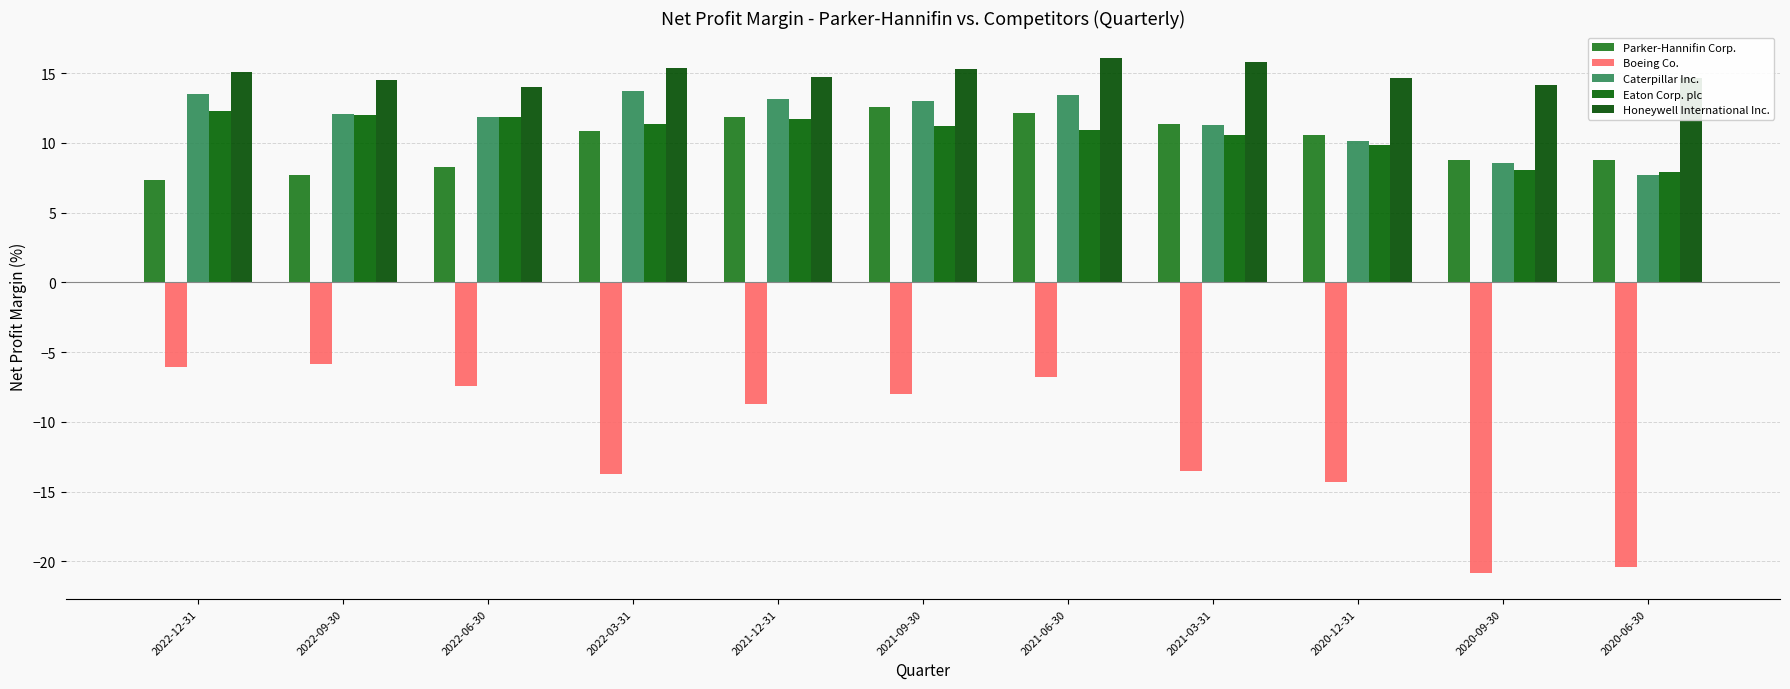

Is the value of Honeywell International Inc. at 2021-12-31 greater than the value of Boeing Co. at 2021-06-30?

Yes